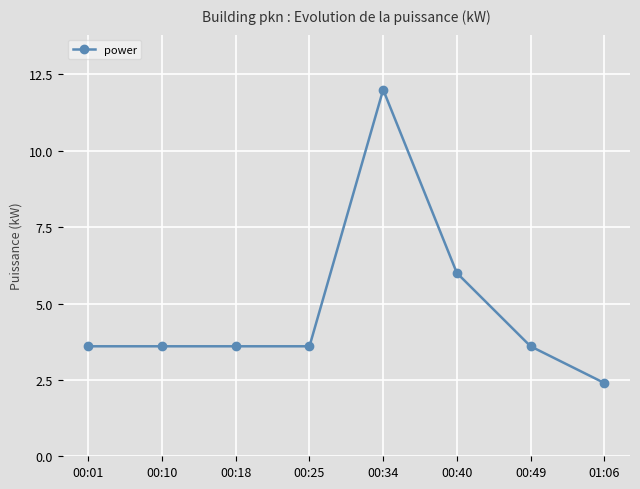

How many values are below 3?

1